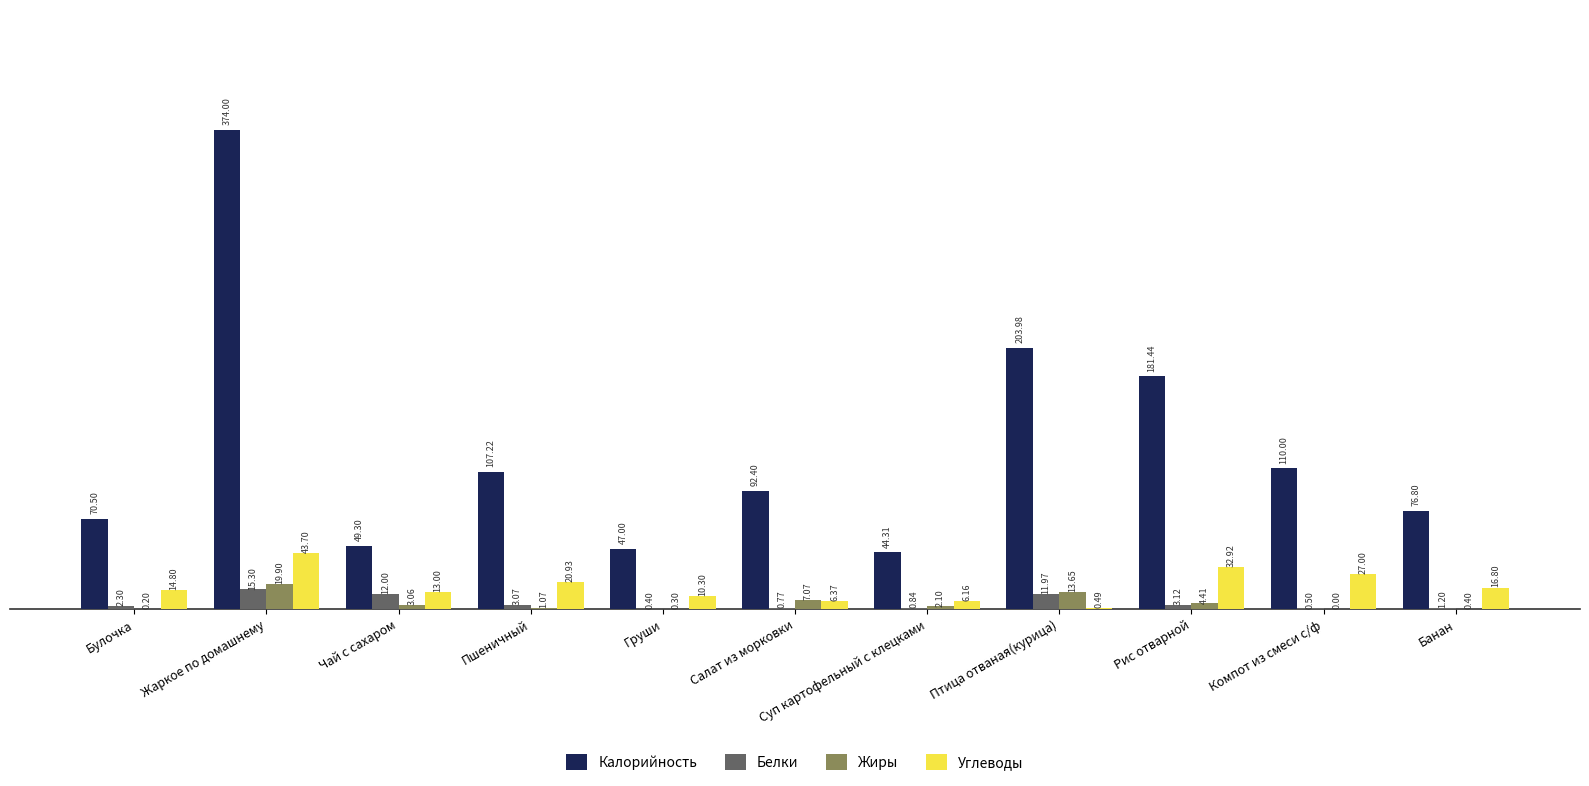

What is the total value across all series at Чай с сахаром?

77.4